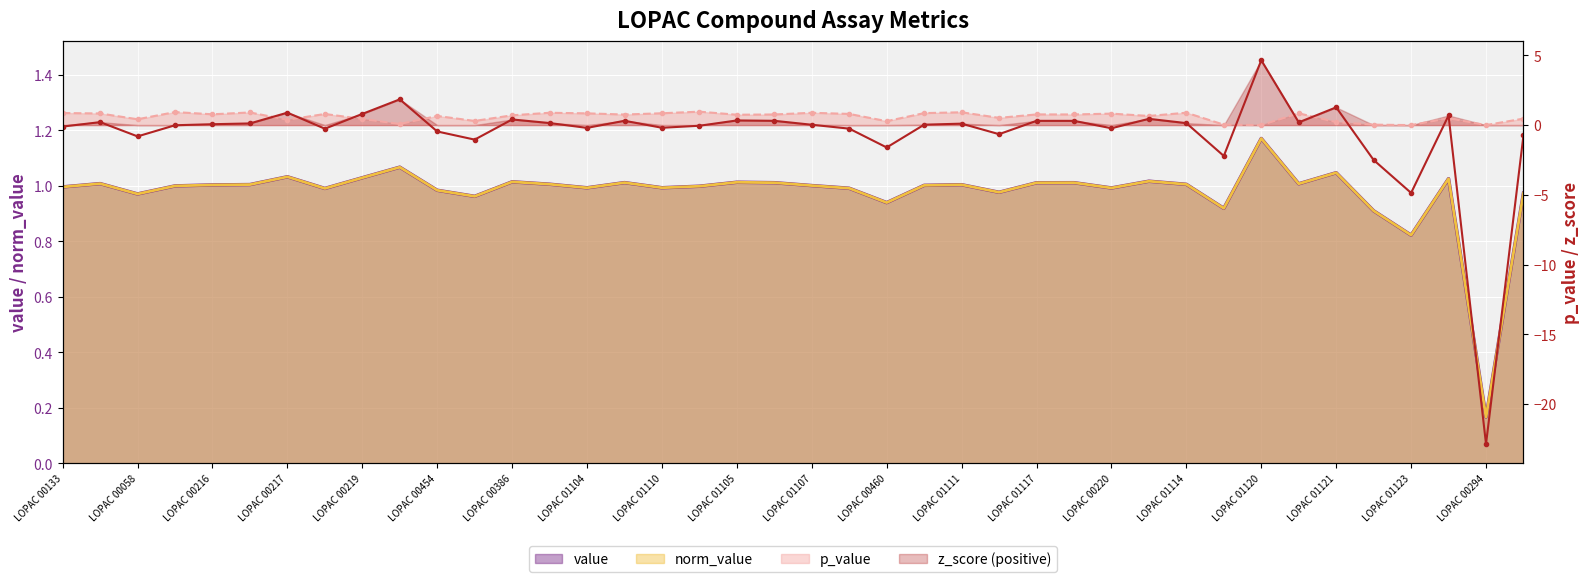

How many lines are shown in the chart?

4